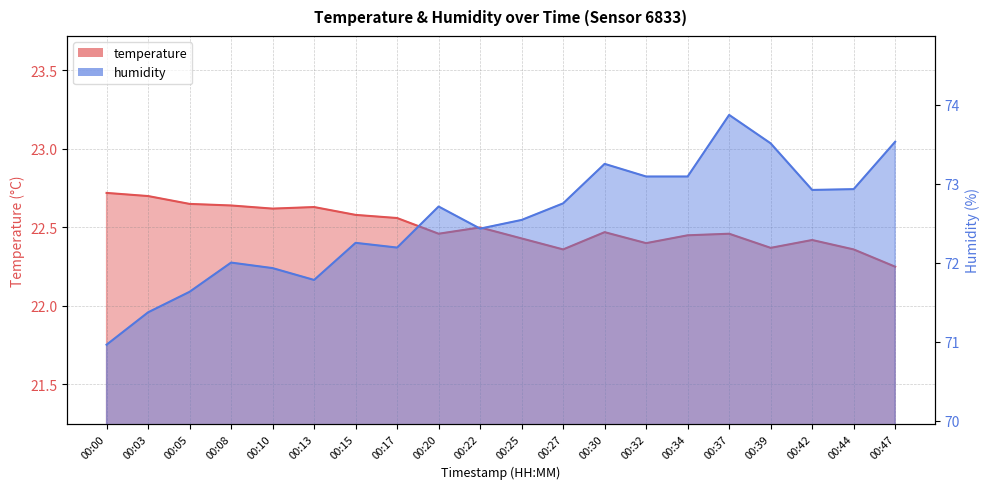

The temperature series shows 22.5 at 00:22. True or false?

True